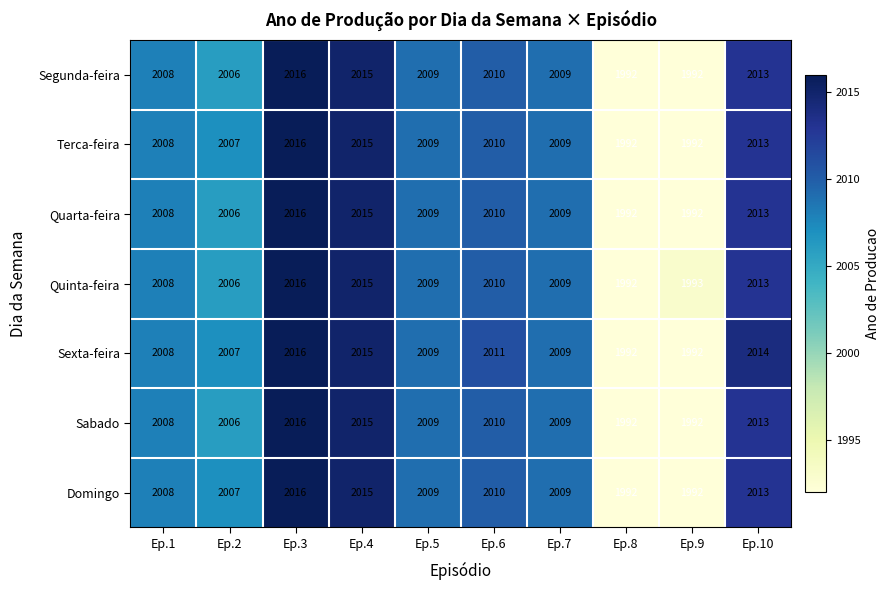

What is the total value across all series at Ep.10?

14092